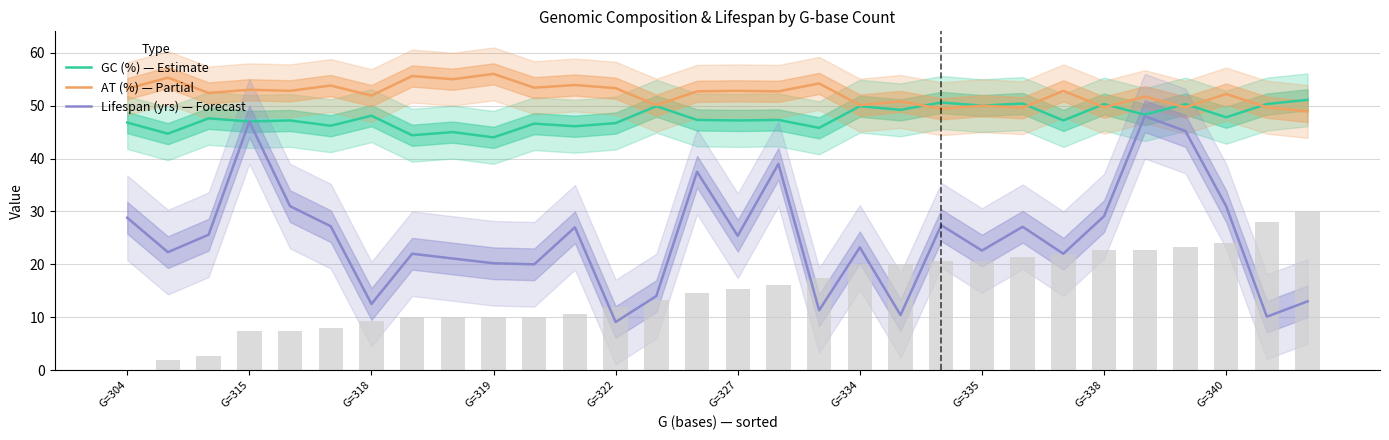

Reading right to left, extract all data points from this chart.

GC (%) — Estimate: 51.1	50.3	47.8	50.3	48.3	50.3	47.2	50.4	50.0	50.6	49.2	49.9	45.8	47.3	47.2	47.3	49.9	46.7	46.1	46.6	44.0	45.0	44.4	48.1	46.2	47.2	47.0	47.6	44.7	46.8
AT (%) — Partial: 48.9	49.7	52.2	49.7	51.7	49.7	52.8	49.6	50.0	49.4	50.8	50.1	54.2	52.7	52.8	52.7	50.1	53.3	53.9	53.4	56.0	55.0	55.6	51.9	53.8	52.8	53.0	52.4	55.3	53.2
Lifespan (yrs) — Forecast: 13.0	10.1	31.0	45.2	48.0	29.1	22.0	27.1	22.6	27.4	10.4	23.2	11.3	39.0	25.4	37.5	14.0	9.1	27.0	20.0	20.2	21.1	22.0	12.5	27.2	31.0	47.0	25.6	22.3	28.8